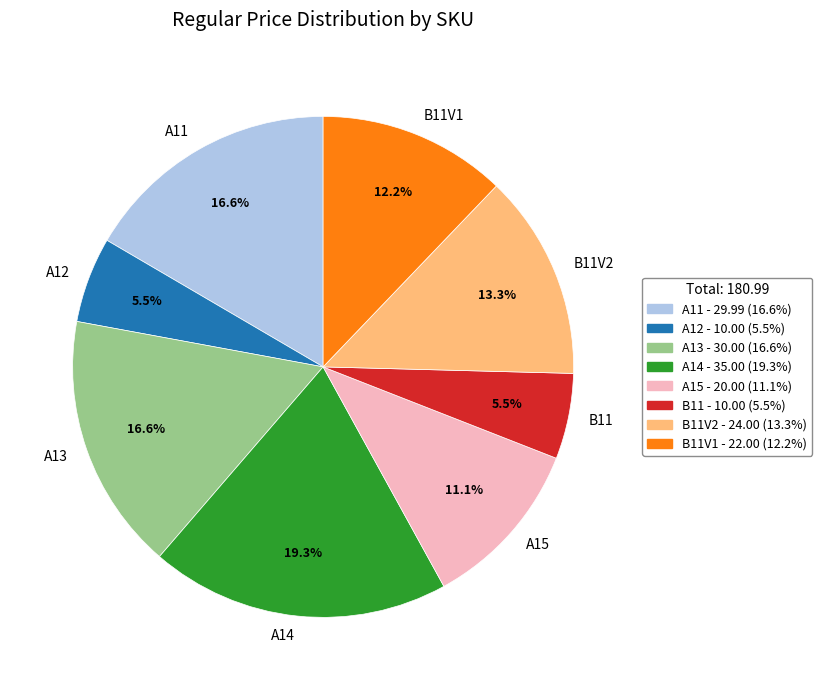

Between B11V2 and B11V1, which is larger?

B11V2